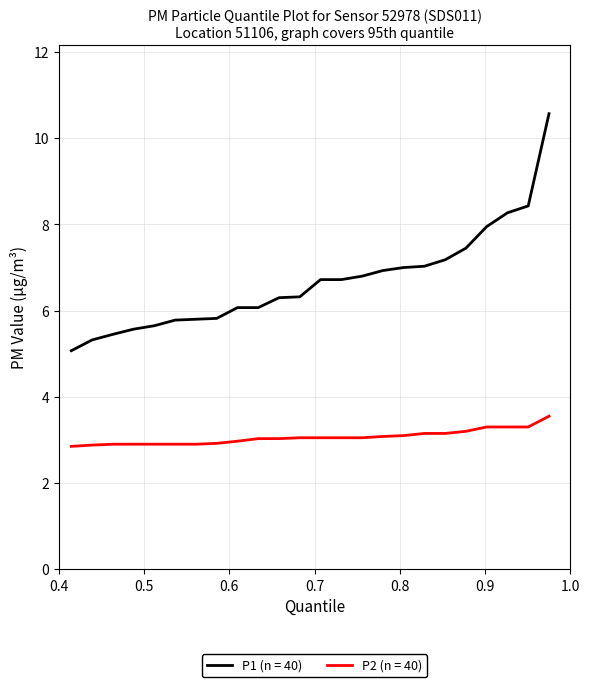

Which series has the largest total across all categories?

P1 (n = 40)